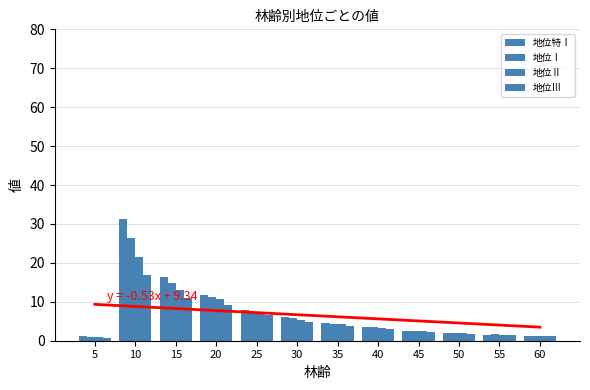

How many data points in 地位Ⅲ are above 3?

6